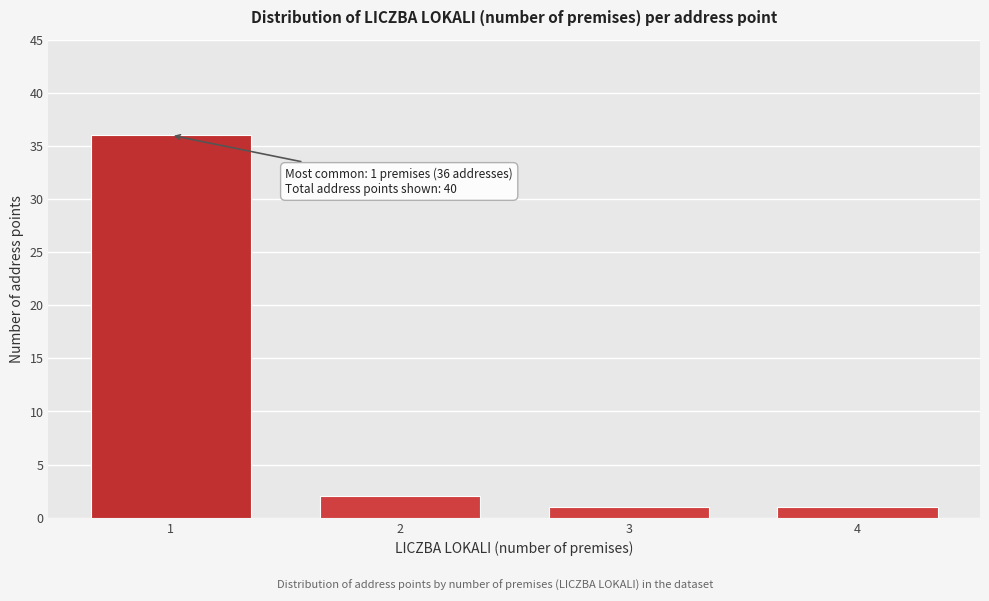

Reading left to right, what are all the values shown in this chart?

1=36	2=2	3=1	4=1